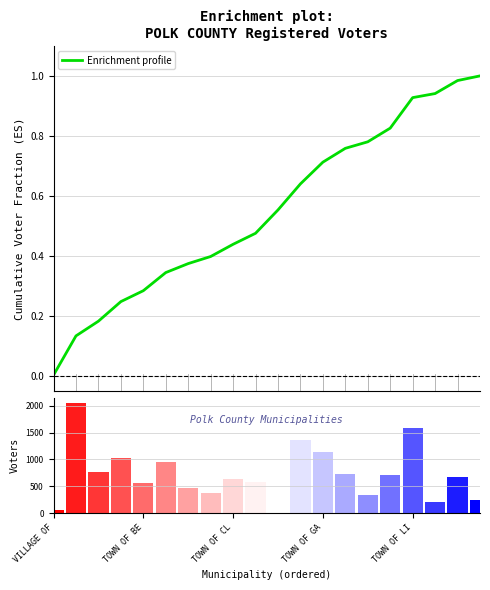

How many data points does each series have?

20